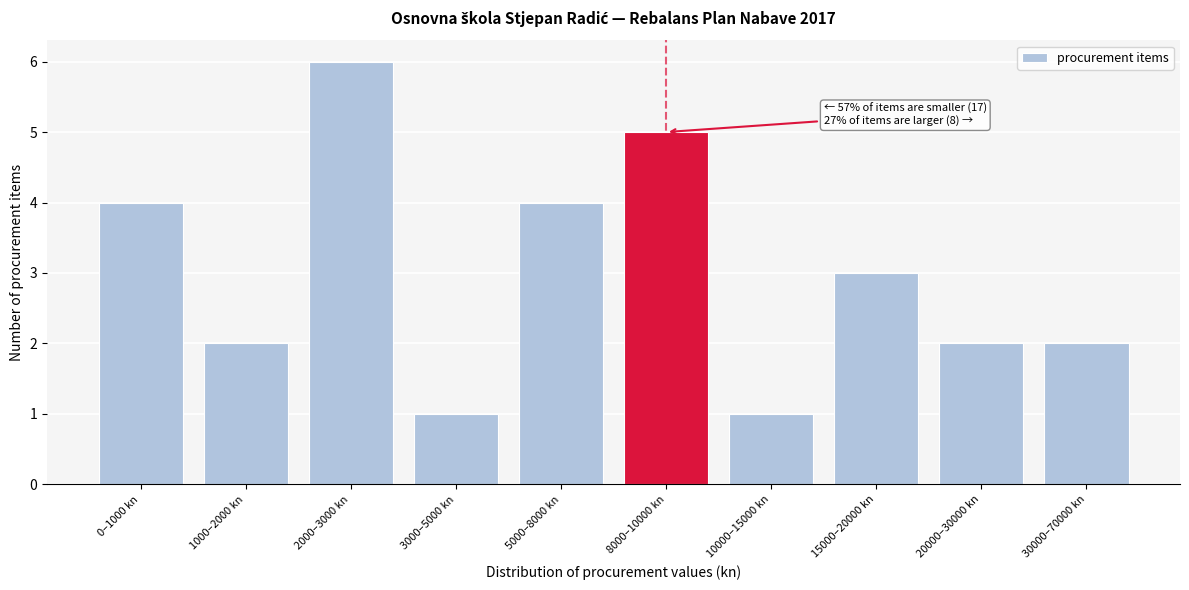

Reading left to right, extract all data points from this chart.

0–1000 kn=4	1000–2000 kn=2	2000–3000 kn=6	3000–5000 kn=1	5000–8000 kn=4	8000–10000 kn=5	10000–15000 kn=1	15000–20000 kn=3	20000–30000 kn=2	30000–70000 kn=2